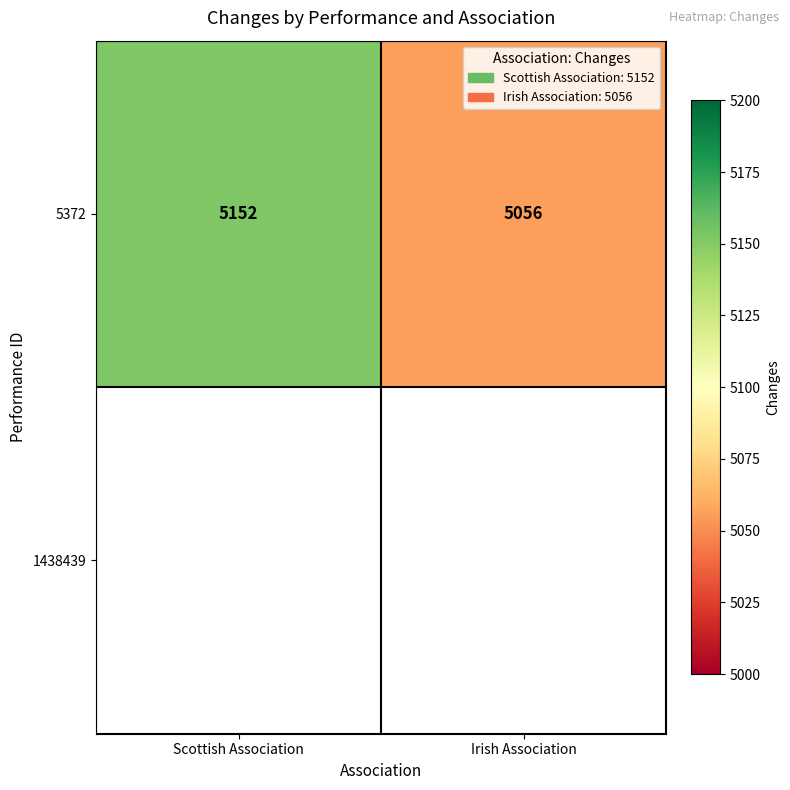

What is the minimum value shown in the chart?

5056.0